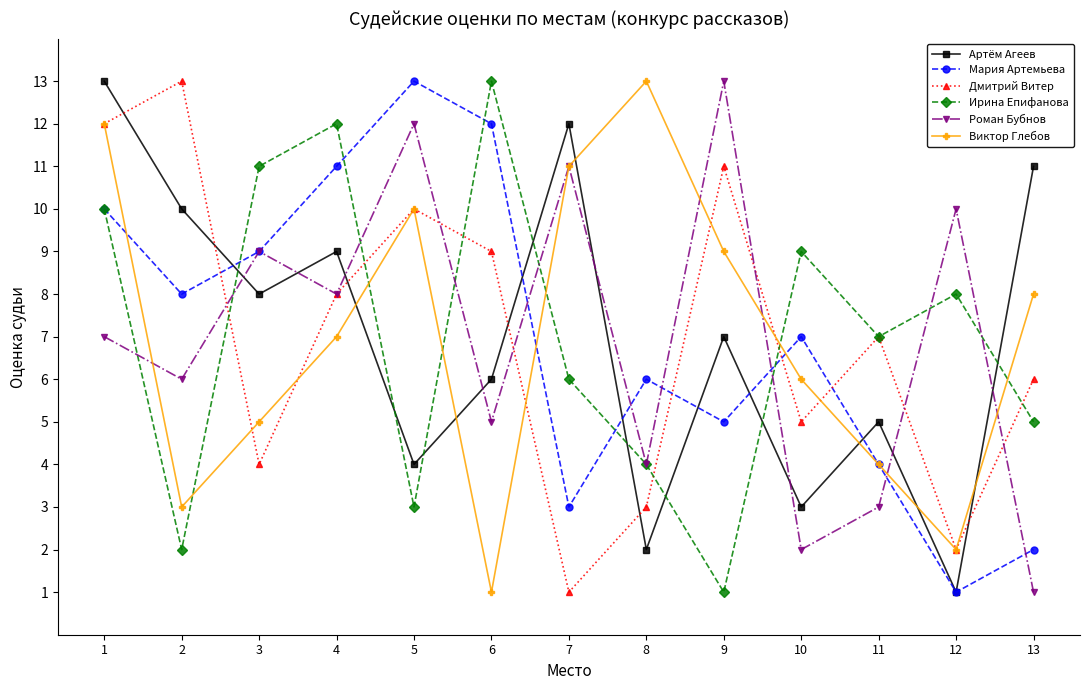

Is it true that Артём Агеев equals 6 at 6?

True